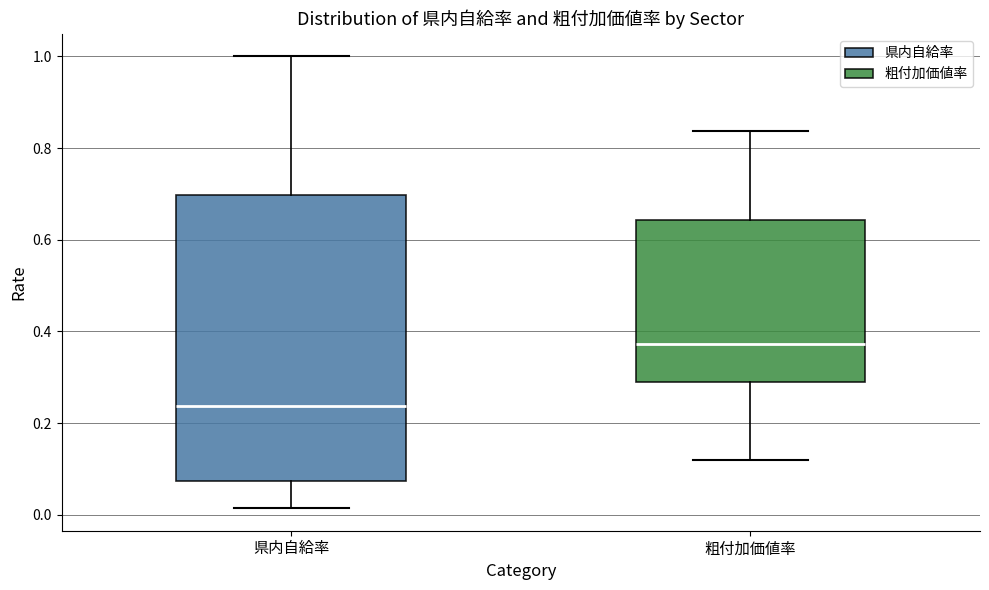

Reading left to right, transcribe this box plot: for each box, give where its median line is, the range the box spans, and where its two whiskers end, as read against the y-axis. The values are not printed on the chart, so give them approximately, as read against the axis.

県内自給率: median 0.24, box 0.08 to 0.70, whiskers 0.02 to 1.00
粗付加価値率: median 0.38, box 0.30 to 0.64, whiskers 0.12 to 0.84